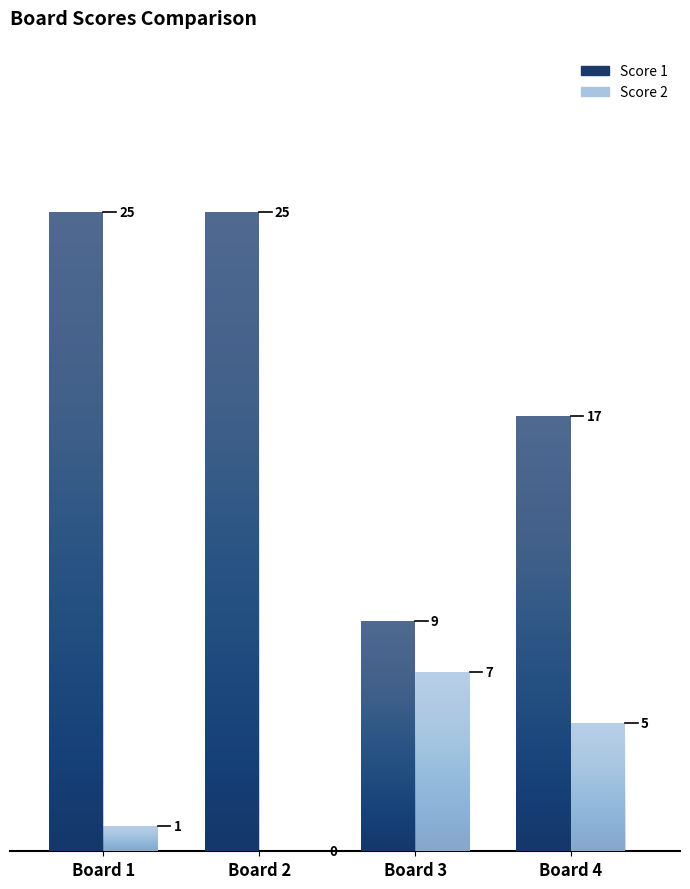

Reading right to left, transcribe all the data shown in this chart.

Score 1: 17	9	25	25
Score 2: 5	7	0	1